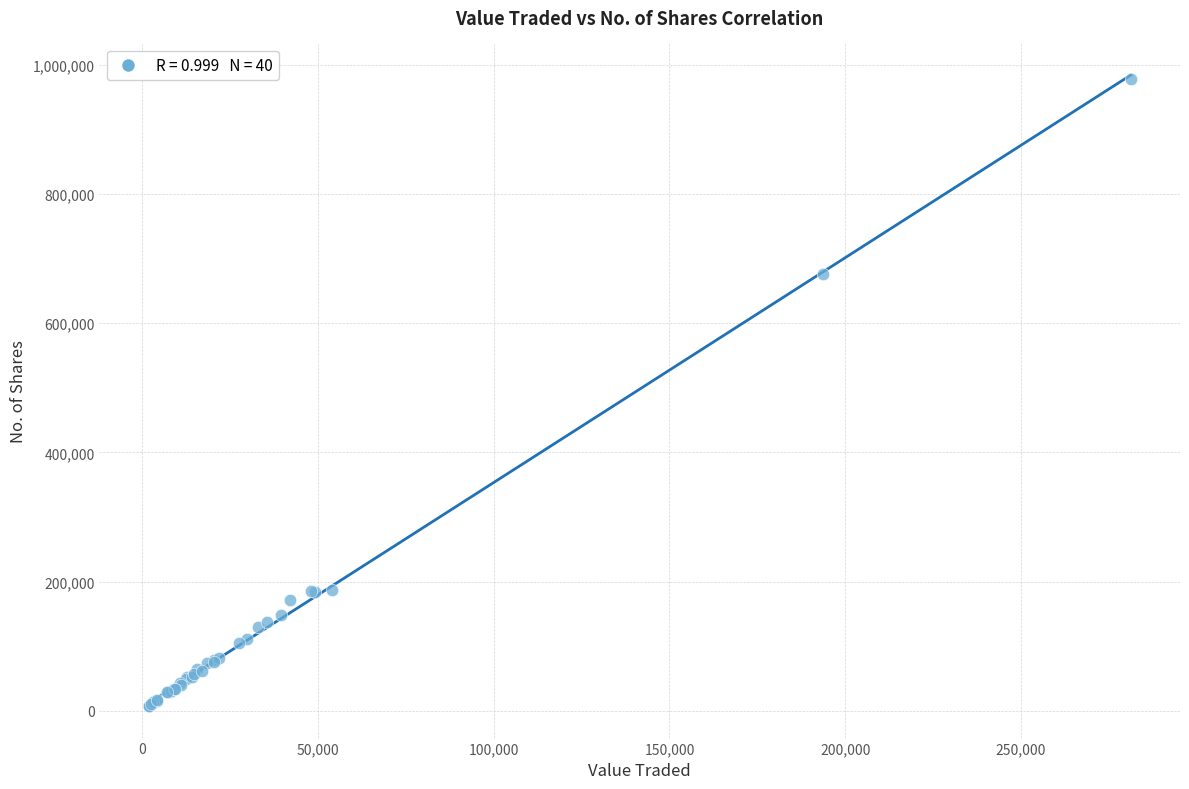

What Y value in the scatter plot is closest to 492557?

675899